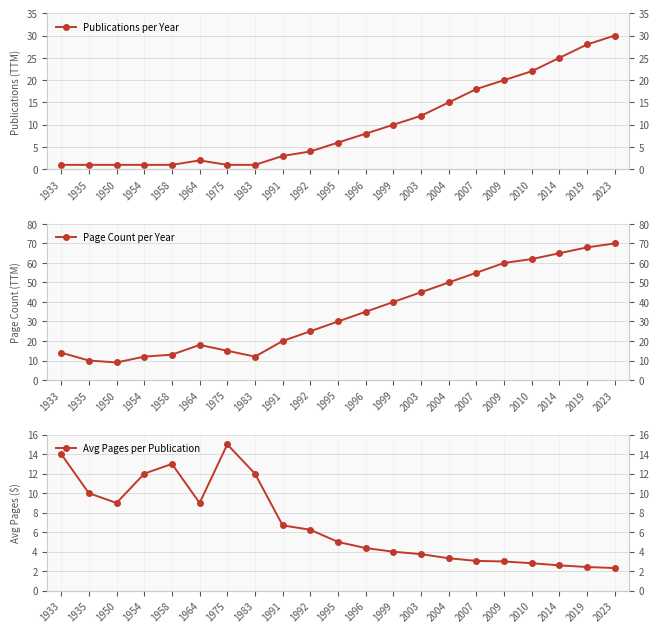

Reading left to right, list all the values displayed in this chart.

Publications per Year: 1933=1.0	1935=1.0	1950=1.0	1954=1.0	1958=1.0	1964=2.0	1975=1.0	1983=1.0	1991=3.0	1992=4.0	1995=6.0	1996=8.0	1999=10.0	2003=12.0	2004=15.0	2007=18.0	2009=20.0	2010=22.0	2014=25.0	2019=28.0	2023=30.0
Page Count per Year: 1933=14.0	1935=10.0	1950=9.0	1954=12.0	1958=13.0	1964=18.0	1975=15.0	1983=12.0	1991=20.0	1992=25.0	1995=30.0	1996=35.0	1999=40.0	2003=45.0	2004=50.0	2007=55.0	2009=60.0	2010=62.0	2014=65.0	2019=68.0	2023=70.0
Avg Pages per Publication: 1933=14.0	1935=10.0	1950=9.0	1954=12.0	1958=13.0	1964=9.0	1975=15.0	1983=12.0	1991=6.7	1992=6.2	1995=5.0	1996=4.4	1999=4.0	2003=3.8	2004=3.3	2007=3.1	2009=3.0	2010=2.8	2014=2.6	2019=2.4	2023=2.3